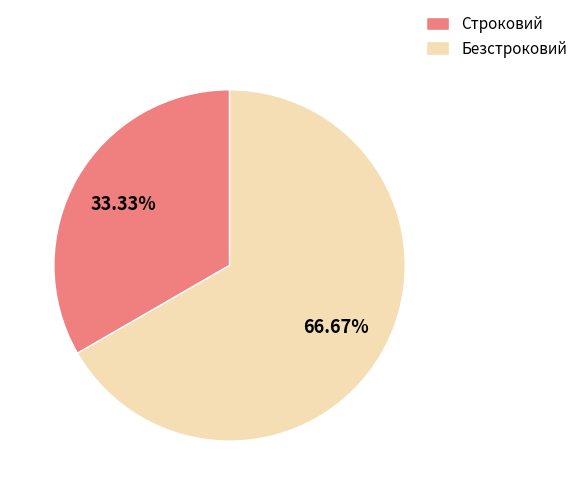

To the nearest percent, what is the average slice percentage?

50%